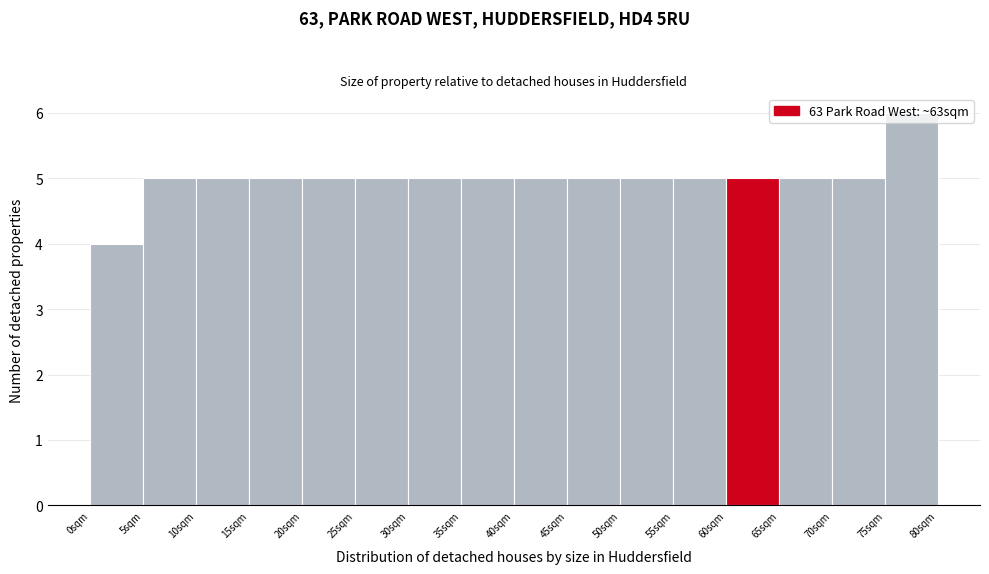

Reading left to right, list every bar in this chart as the range it spans on the x-axis followed by its height. The values are not printed on the chart, so give them approximately, as read against the axis.

0 to 5: 4
5 to 10: 5
10 to 15: 5
15 to 20: 5
20 to 25: 5
25 to 30: 5
30 to 35: 5
35 to 40: 5
40 to 45: 5
45 to 50: 5
50 to 55: 5
55 to 60: 5
60 to 65: 5
65 to 70: 5
70 to 75: 5
75 to 80: 6